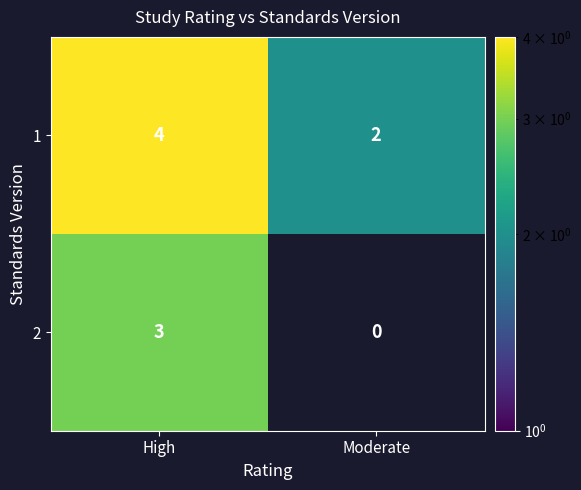

The 2 series shows 3 at High. True or false?

True